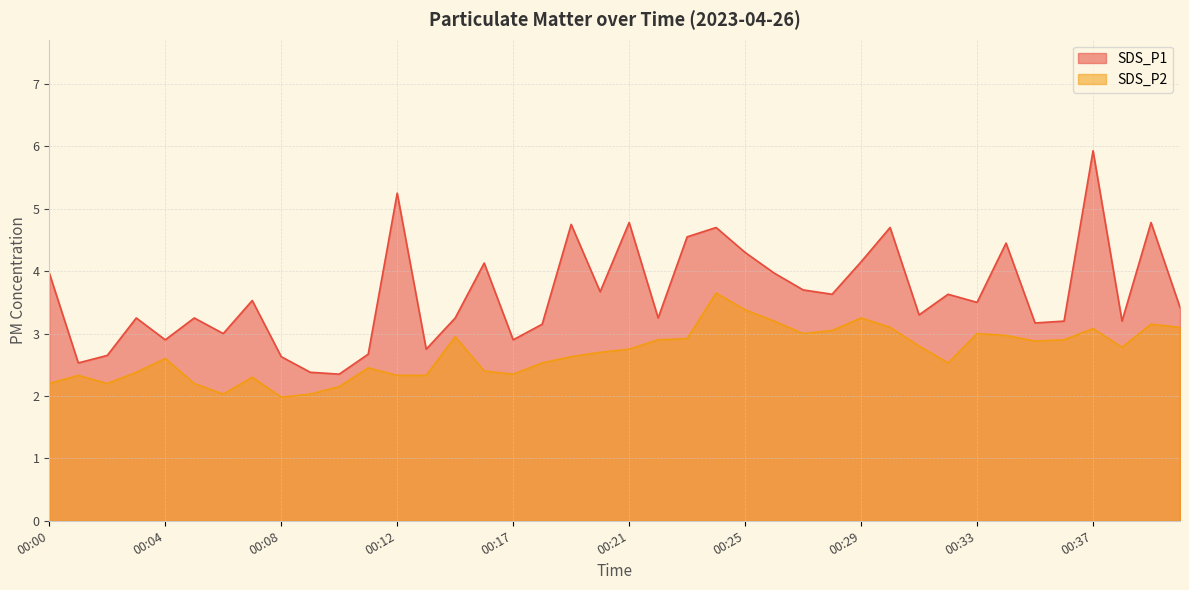

What is the minimum value shown in the chart?

2.0